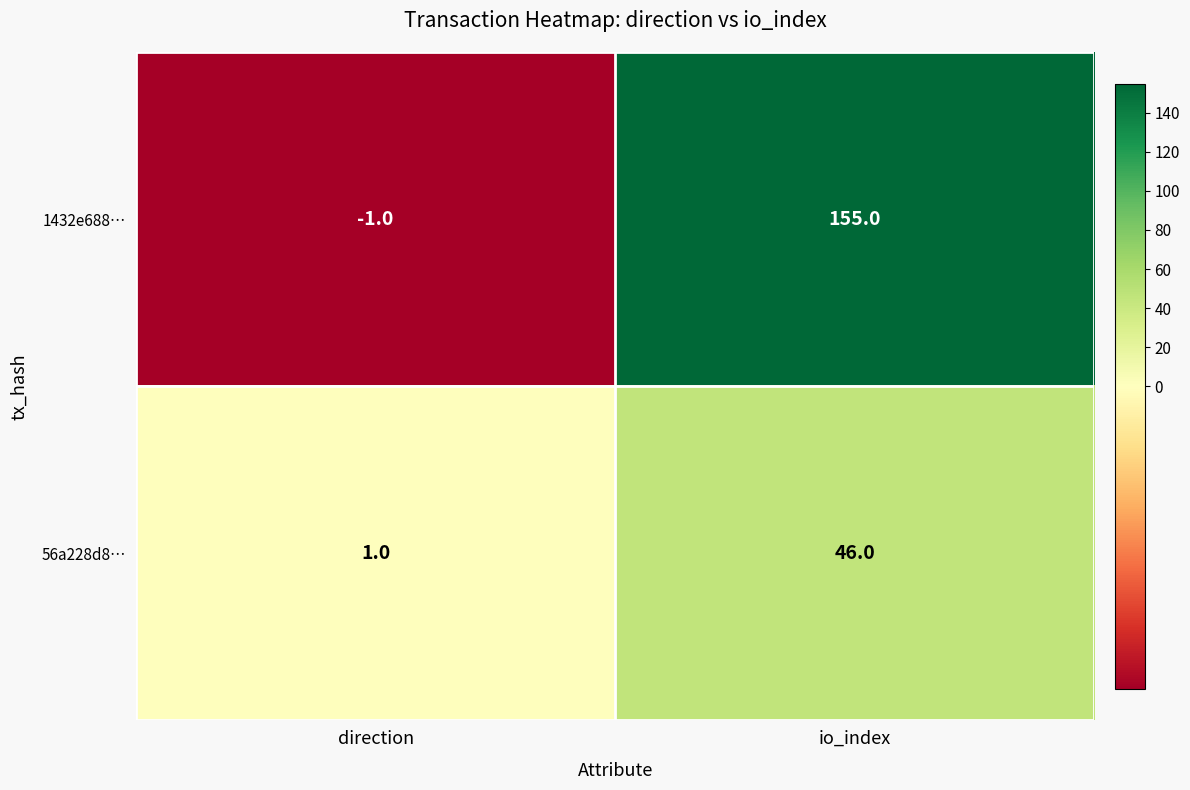

At which category does the chart reach its minimum across all series?

direction